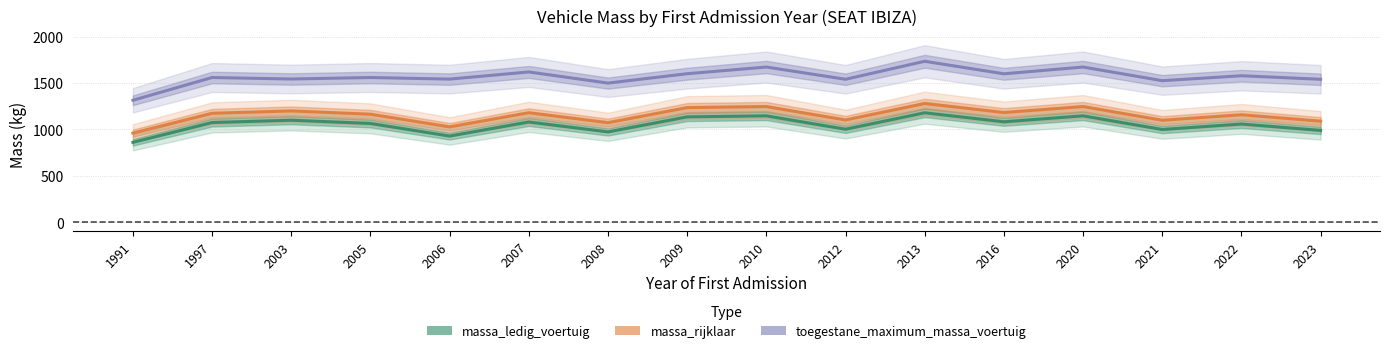

What is the difference between the maximum and minimum values in the toegestane_maximum_massa_voertuig series?

420